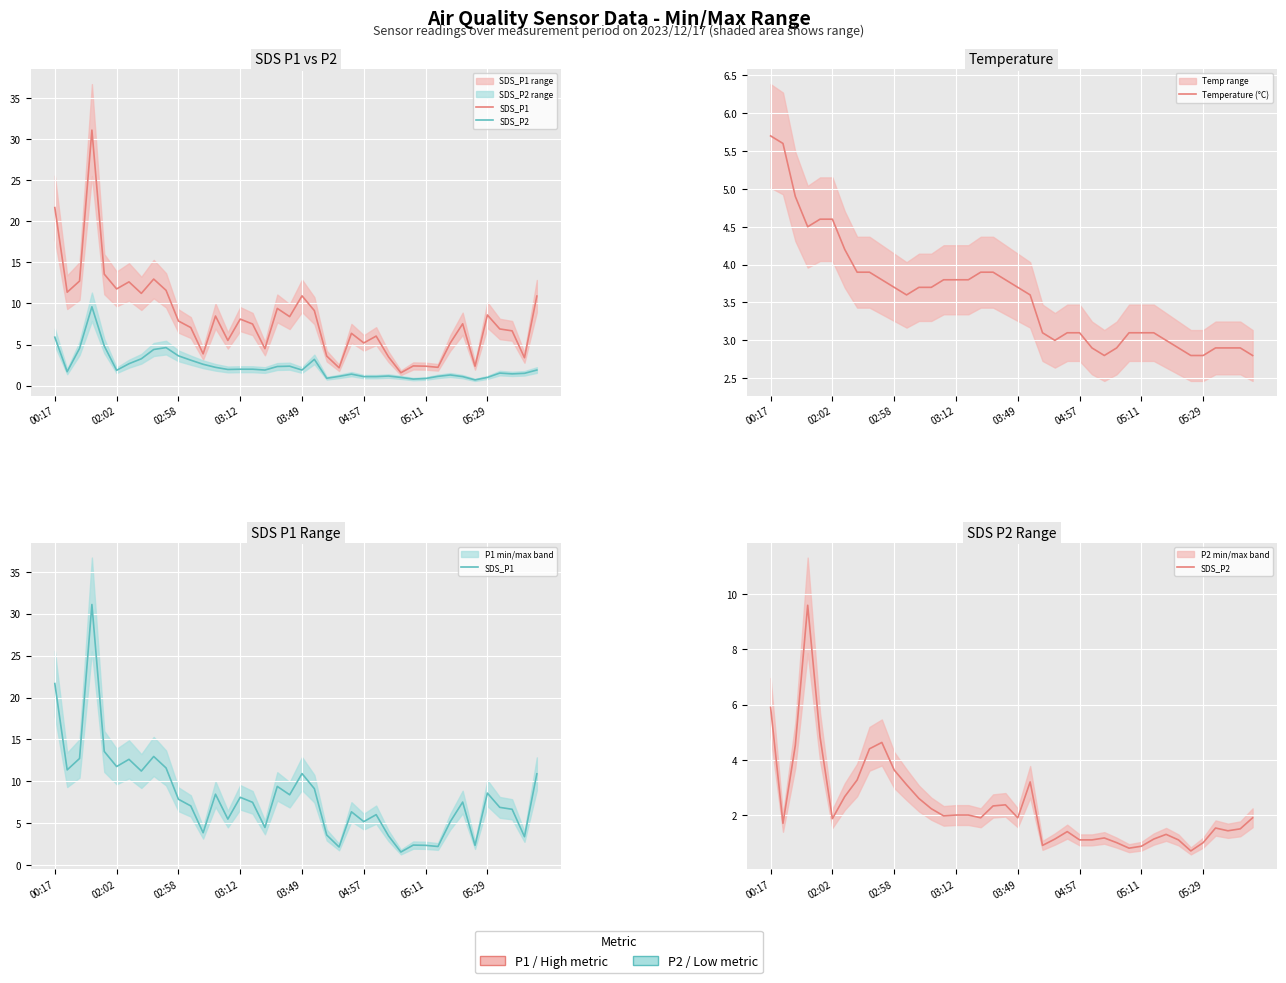

What is the value of the Temperature (°C) point at the 37th from the left?

2.9